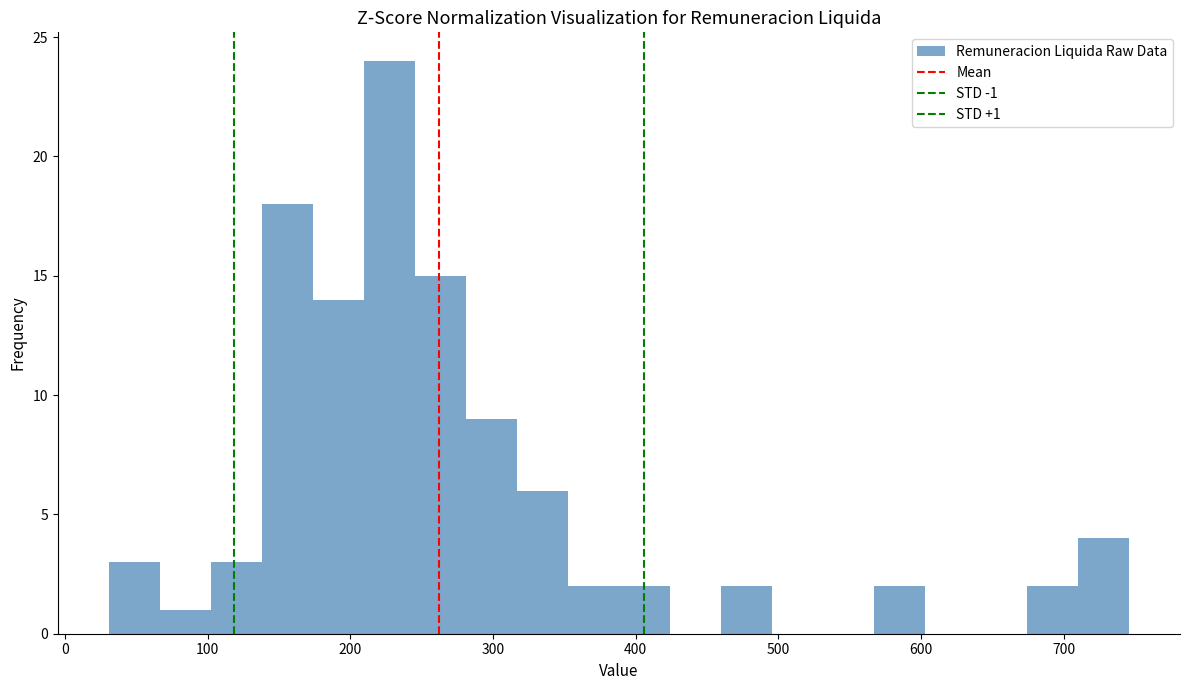

Read against the x-axis, roughly where is the centre of the tallest bar?

230